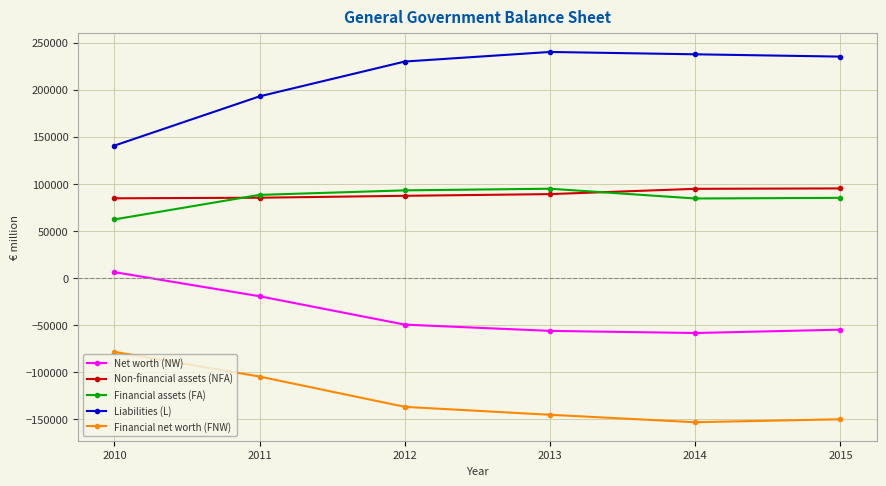

What is the spread (max minus min) of values at 2013?

385213